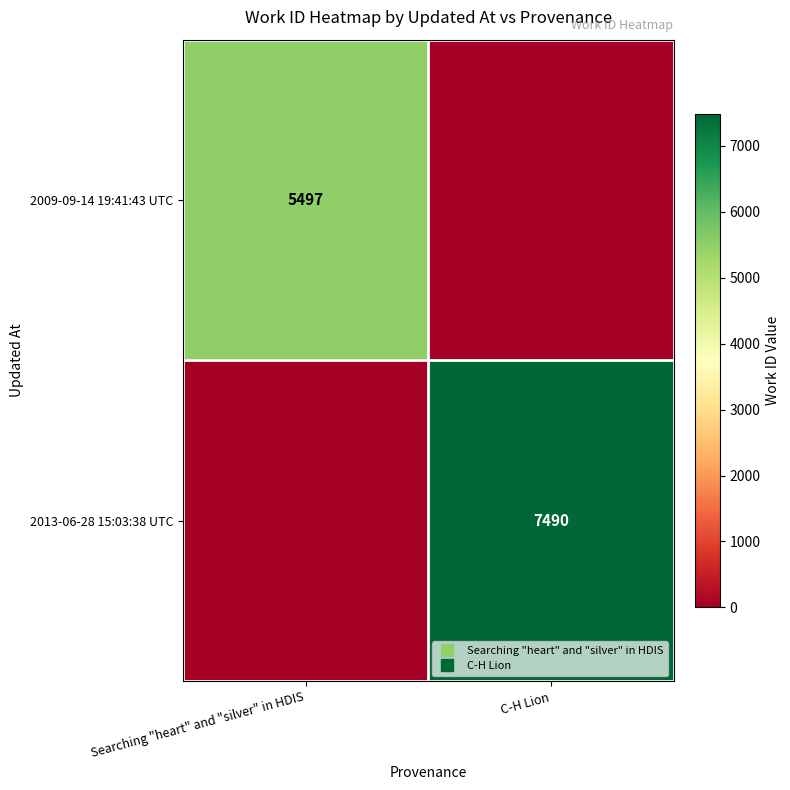

At which category does the chart reach its minimum across all series?

C-H Lion